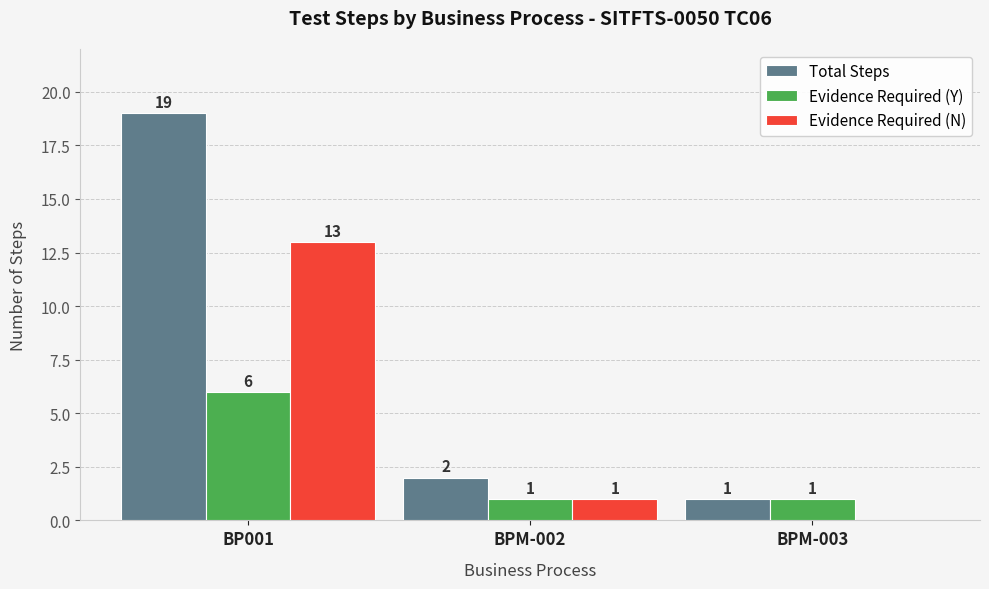

What is the difference between the Evidence Required (N) values at BPM-003 and BPM-002?

1